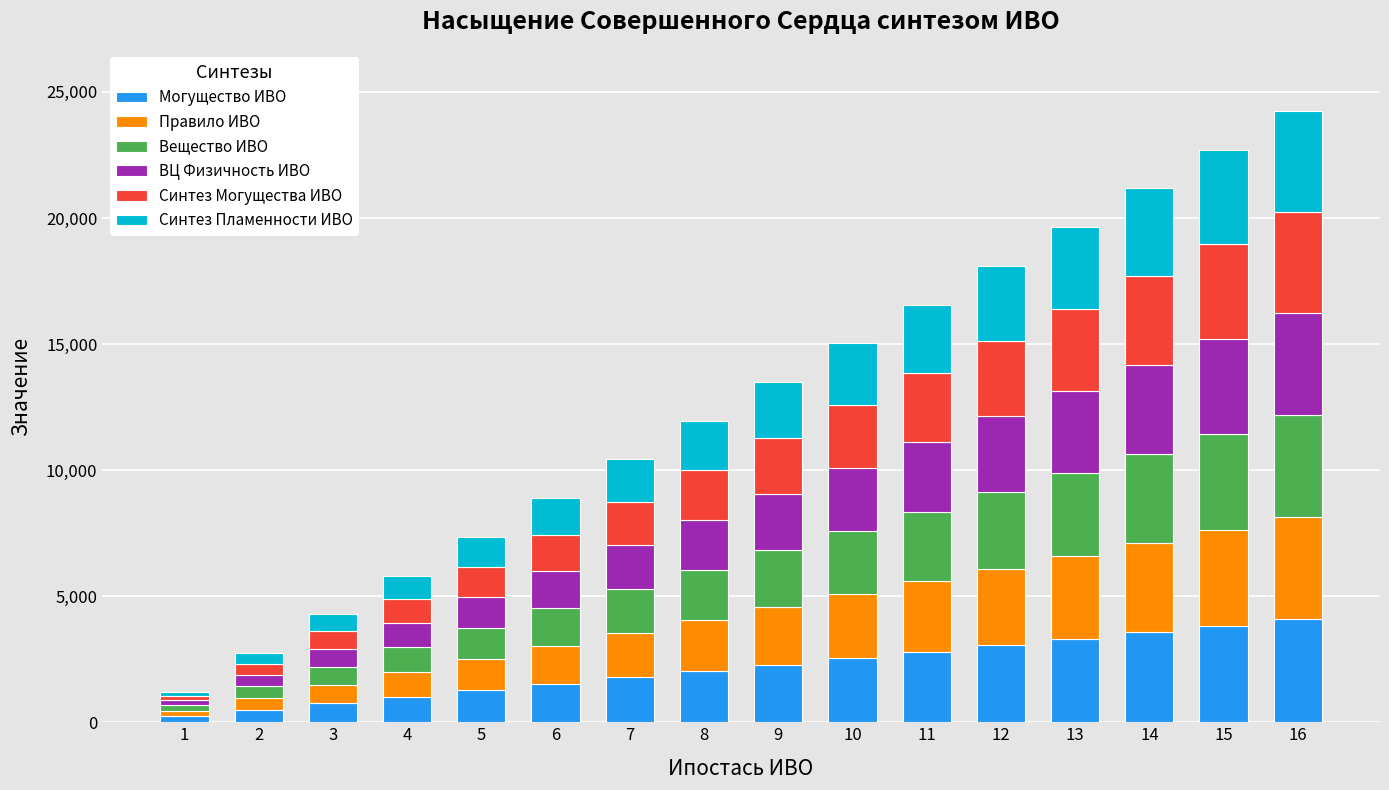

Between 8 and 15, which is larger?

15